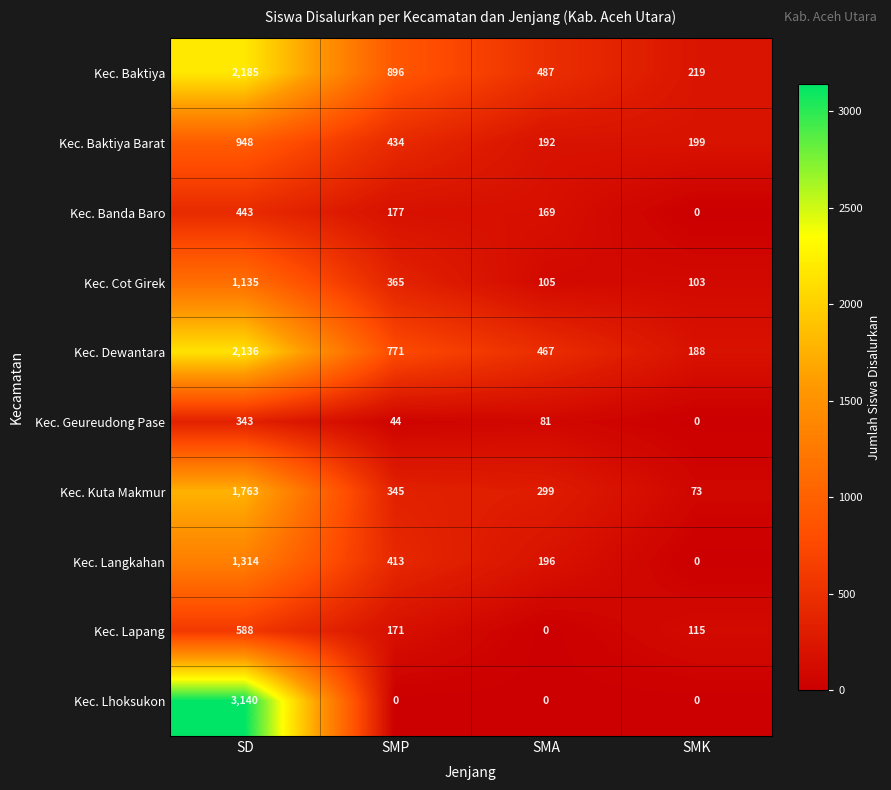

How many distinct data groups are displayed?

10